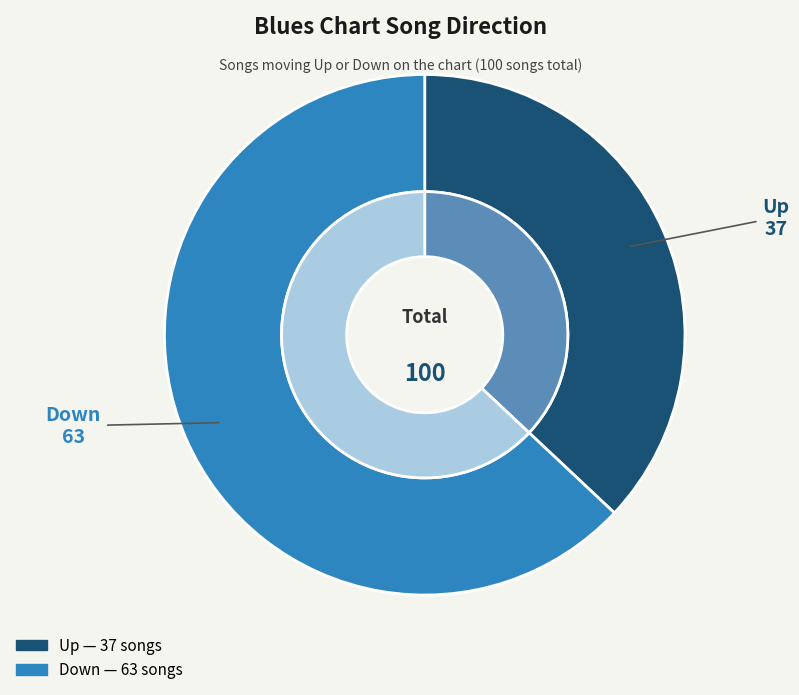

Count the number of slices in the pie.

2